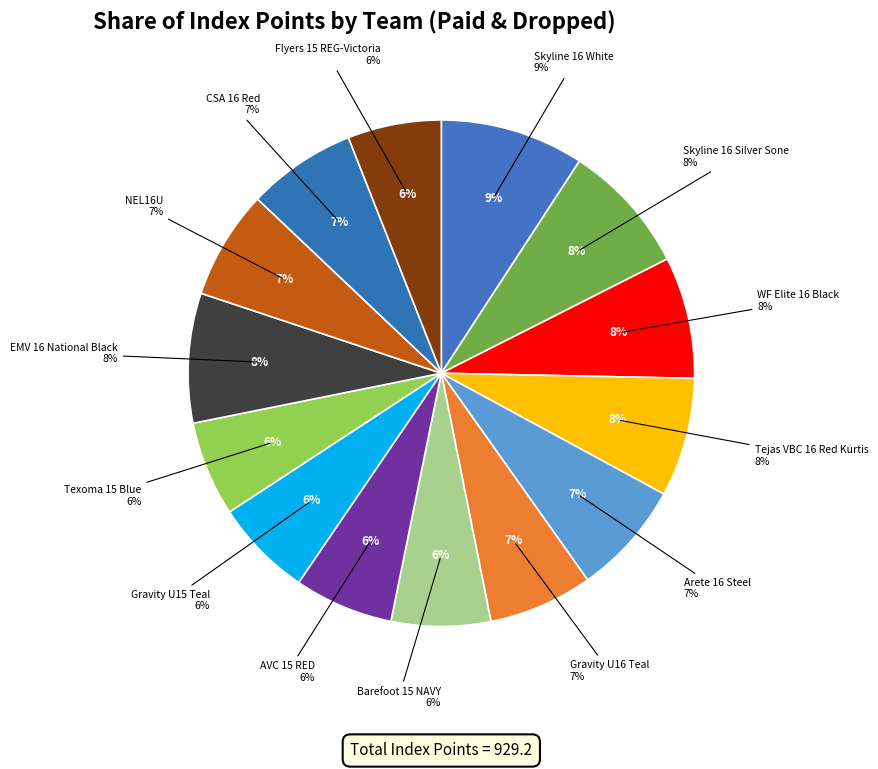

Is it true that Gravity U15 Teal is 19% of the pie?

False